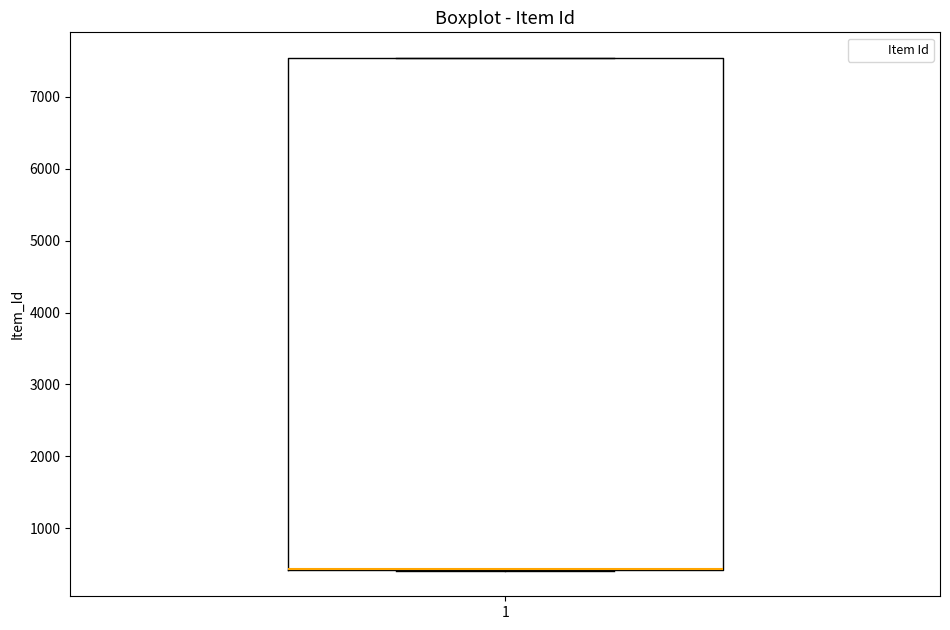

Where is the upper edge of the box at x = 1 on the y-axis? The values are not printed on the chart, so give them approximately, as read against the axis.

7500